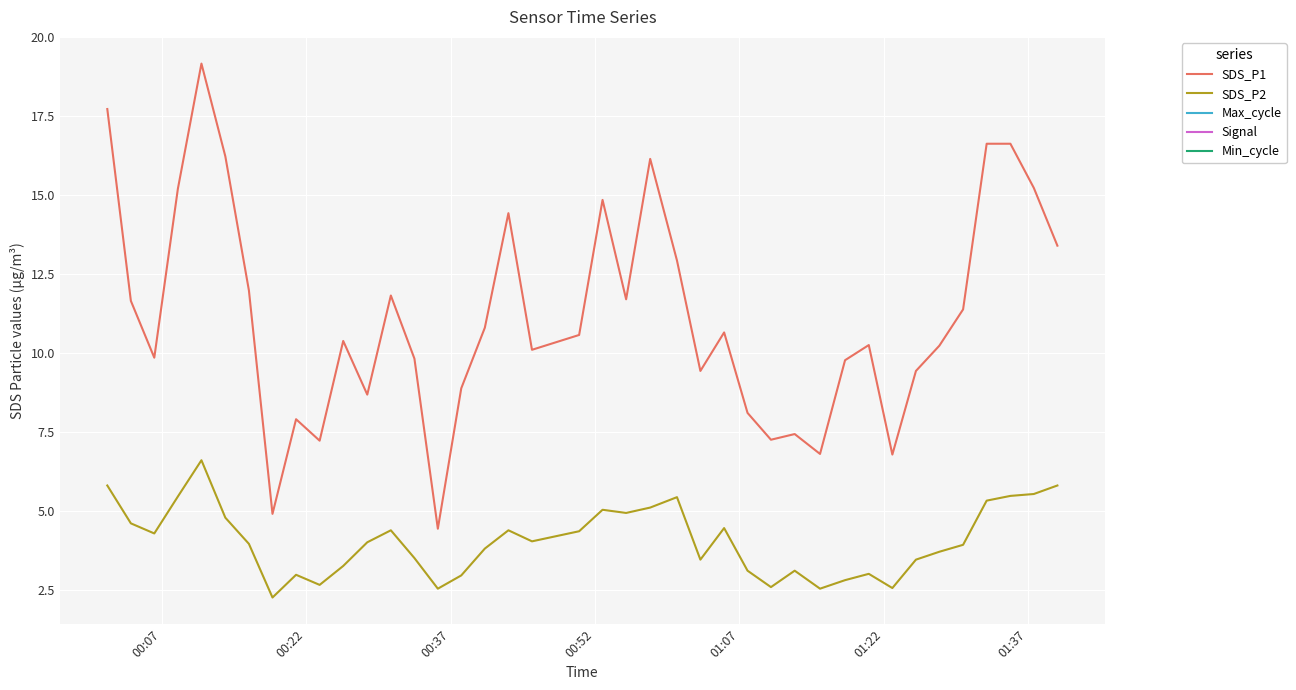

Rank the series by their average value, from lowest to highest.

SDS_P2, SDS_P1